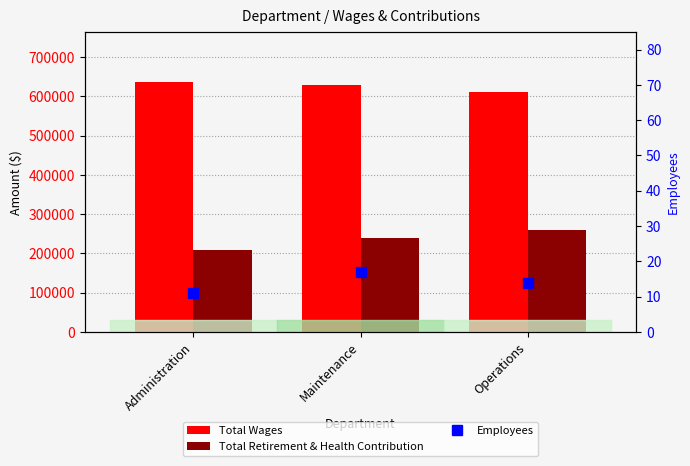

Reading right to left, transcribe all the data shown in this chart.

Total Wages: Operations=611942	Maintenance=629852	Administration=636479
Total Retirement & Health Contribution: Operations=259427	Maintenance=239397	Administration=208493
Employees: Operations=14	Maintenance=17	Administration=11